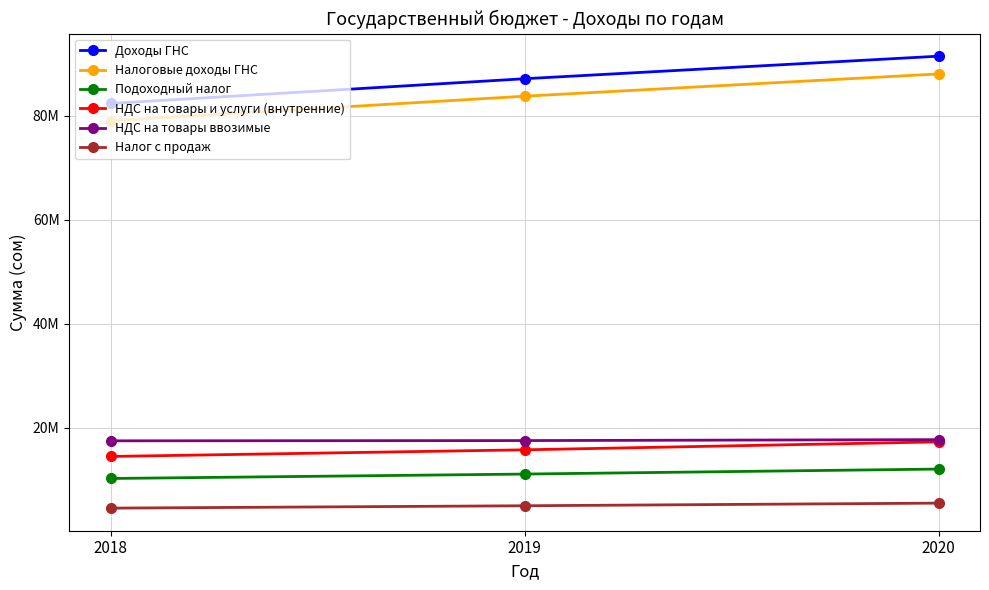

What are all the series names shown in the legend?

Доходы ГНС, Налоговые доходы ГНС, Подоходный налог, НДС на товары и услуги (внутренние), НДС на товары ввозимые, Налог с продаж